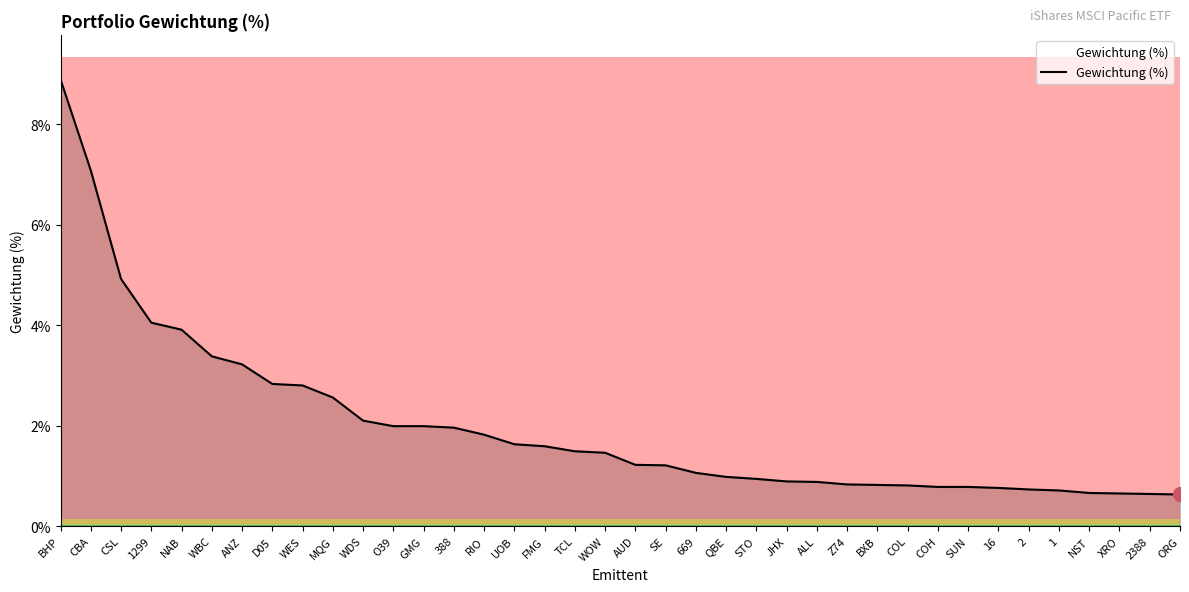

What is the change in value from AUD to COH?

-0.4